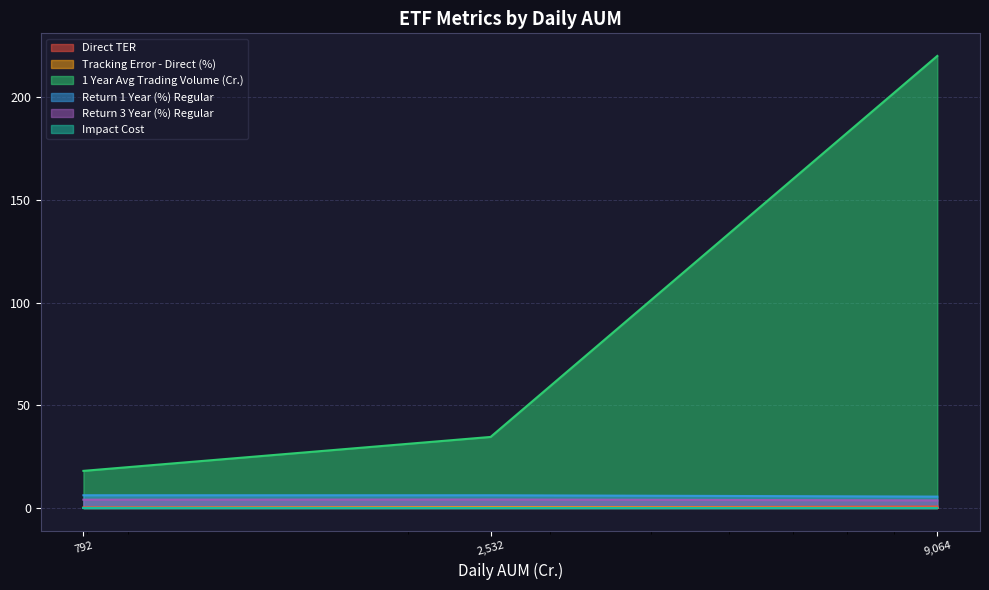

Which series has the largest range (max minus min)?

1 Year Avg Trading Volume (Cr.)